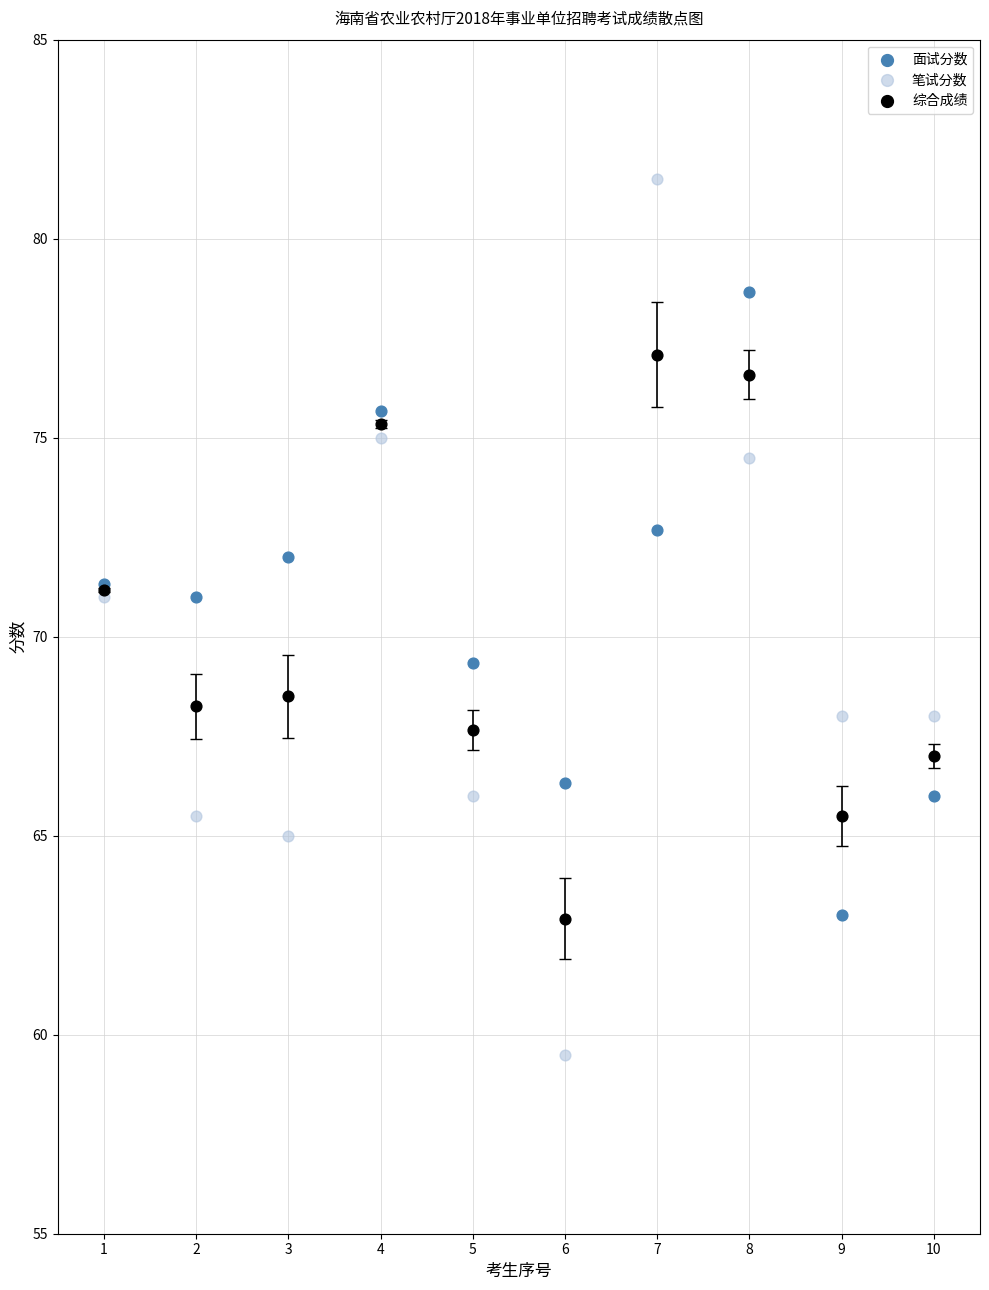

Which series has the largest Y range (max minus min)?

笔试分数